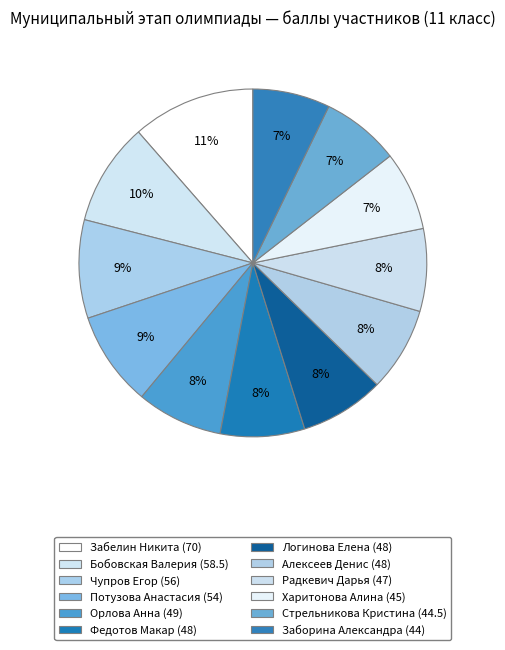

How many slices are in this pie chart?

12